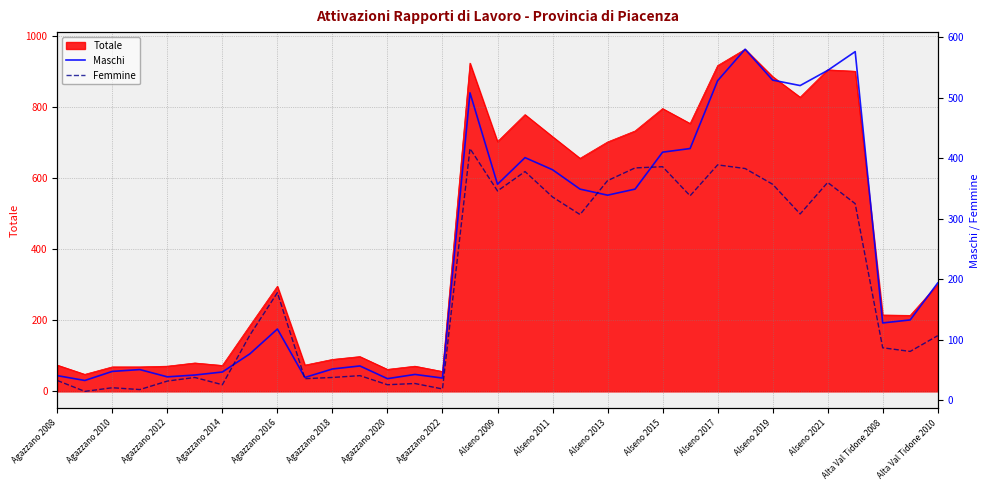

At which category is the sum across all series the highest?

25